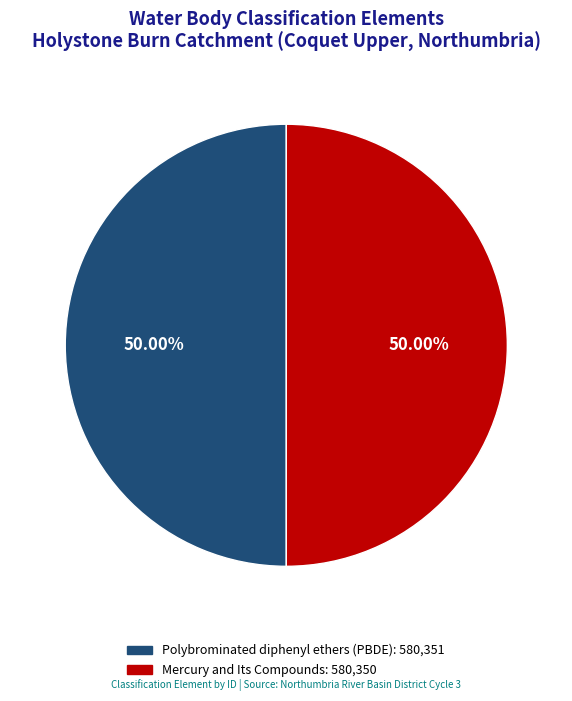

Combined, do Polybrominated diphenyl ethers (PBDE) and Mercury and Its Compounds account for over 50%?

Yes